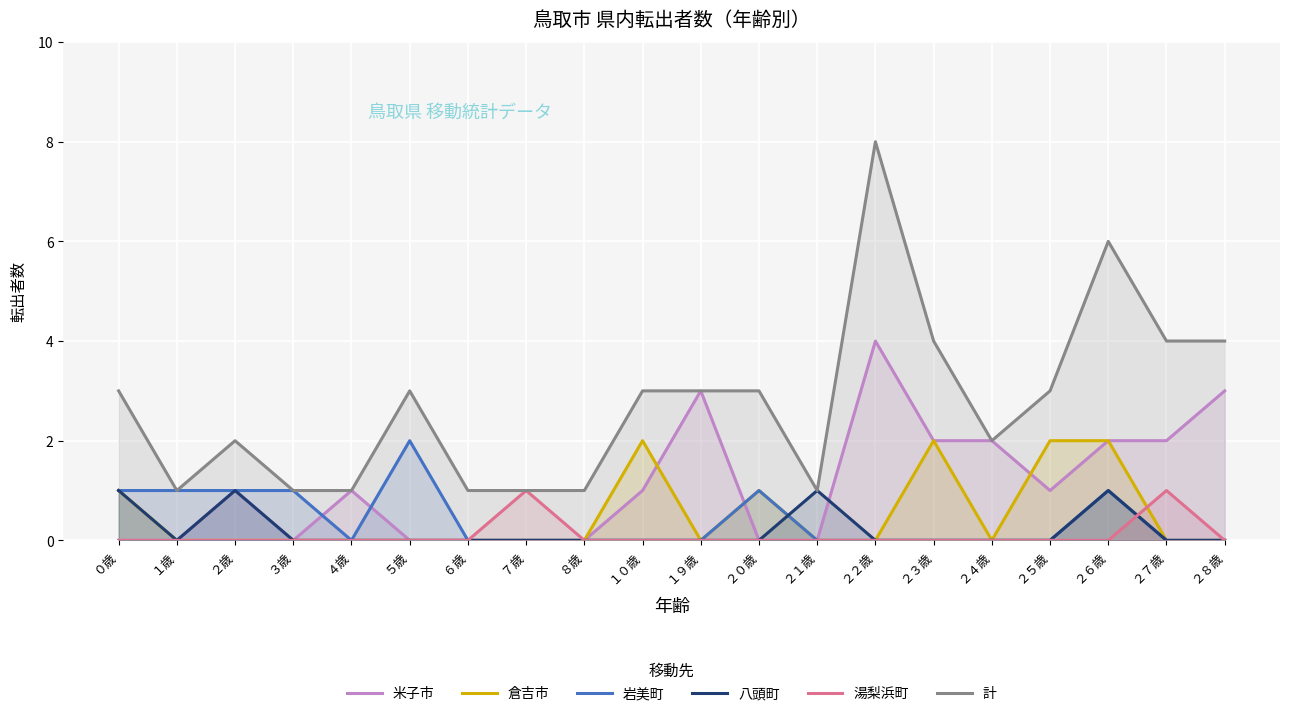

At ２０歳, list the series in order from smallest to largest.

米子市, 八頭町, 湯梨浜町, 倉吉市, 岩美町, 計